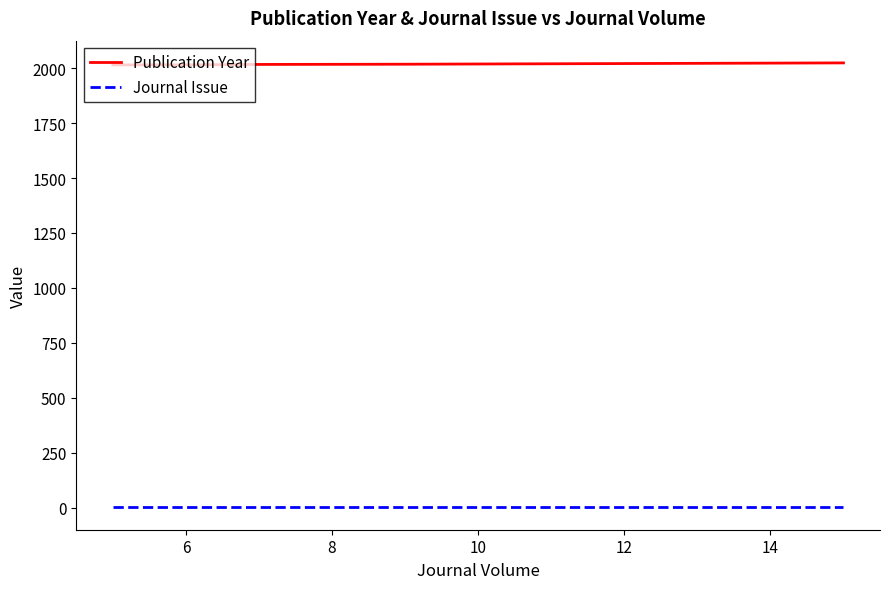

List the series in order of their overall mean, lowest first.

Journal Issue, Publication Year